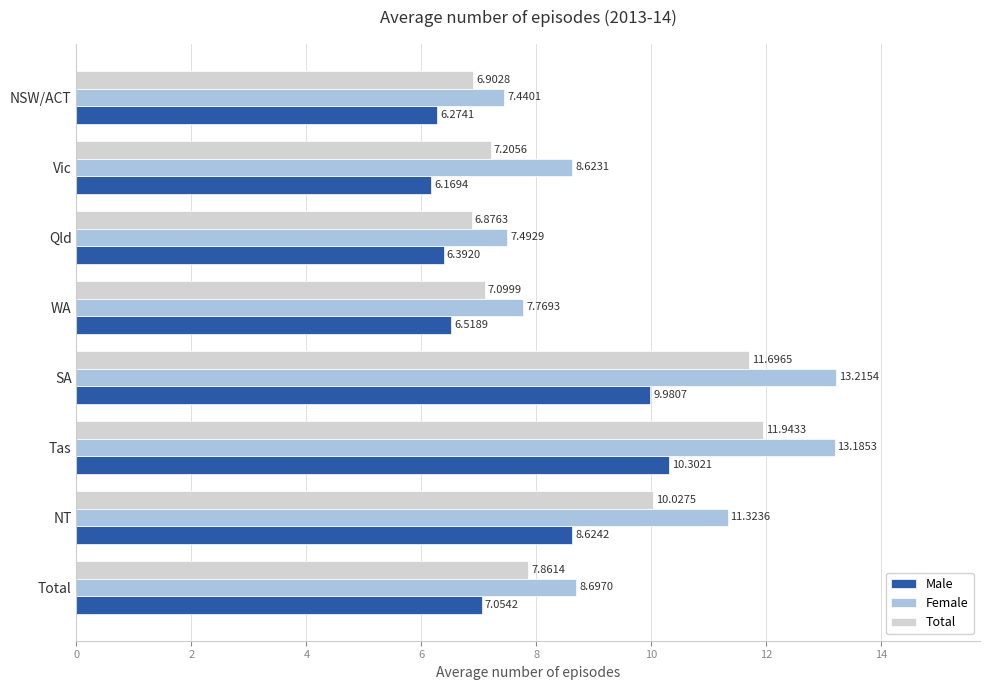

What is the sum of all Female values?

77.7